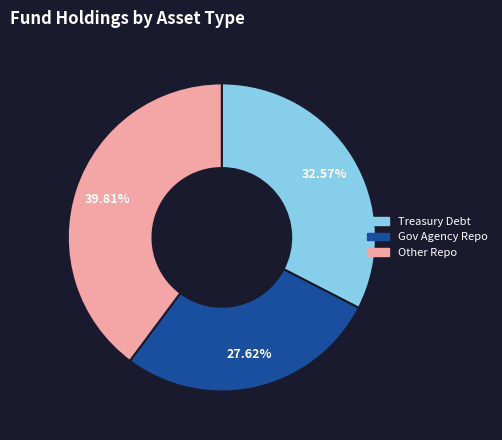

Is there any slice that represents more than half of the pie?

No